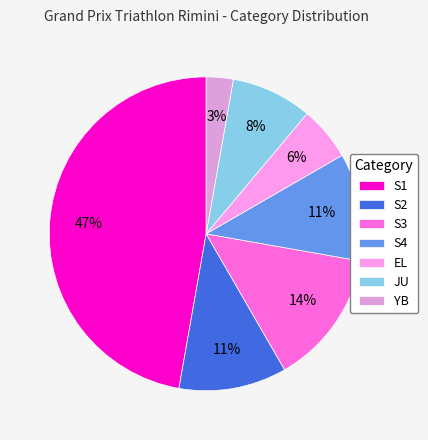

Count the number of slices in the pie.

7